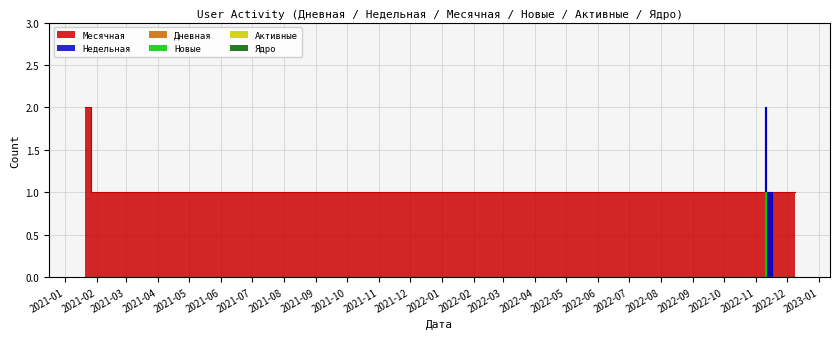

What are all the series names shown in the legend?

Месячная, Недельная, Дневная, Новые, Активные, Ядро